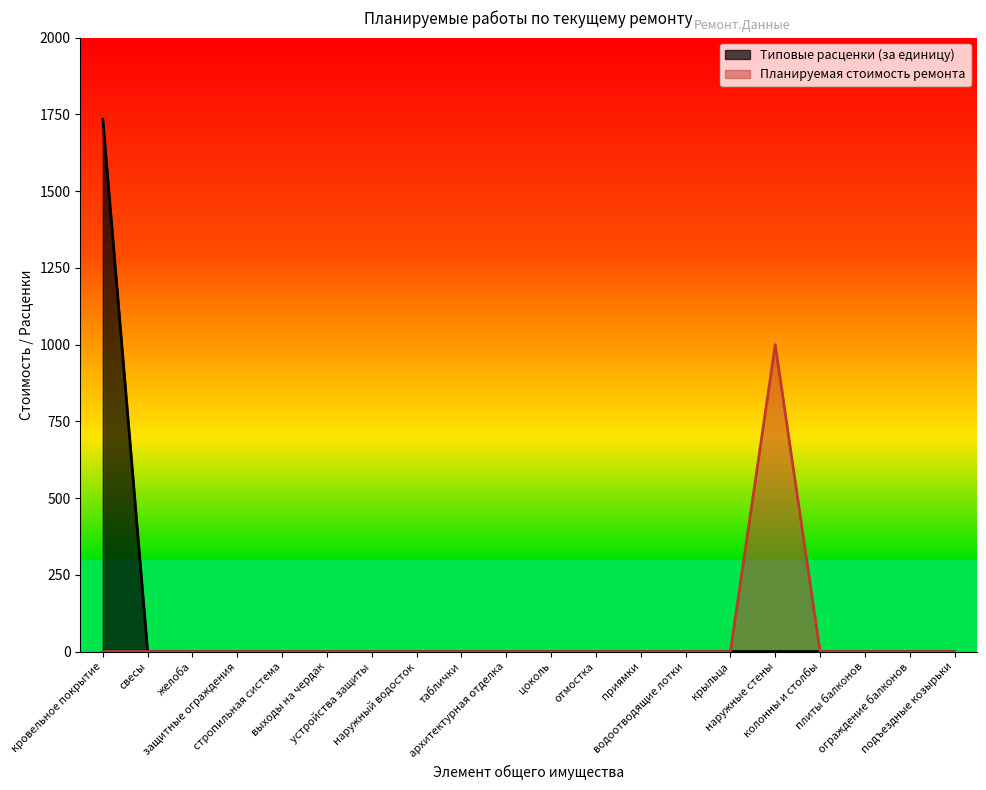

What is the maximum value shown in the chart?

1734.4